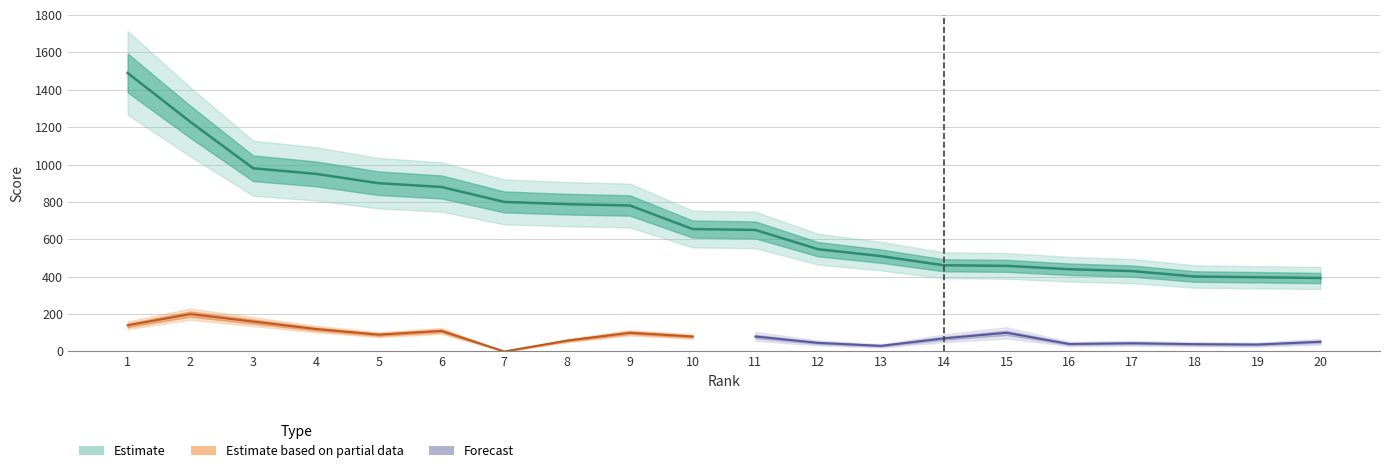

Where does the KNS5 series first go above 58?

1